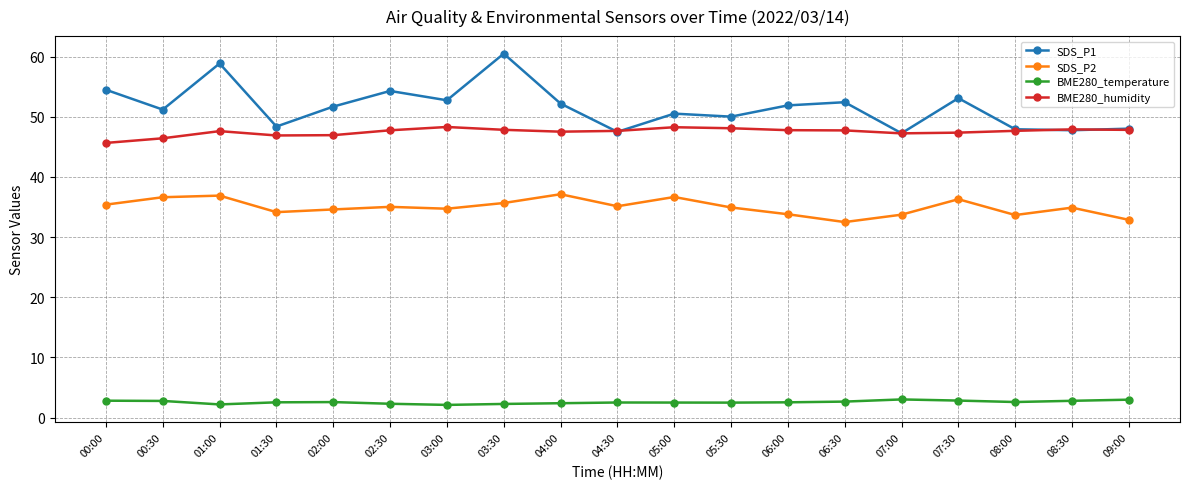

What is the sum of the SDS_P2 values at 07:30 and 09:00?

69.2